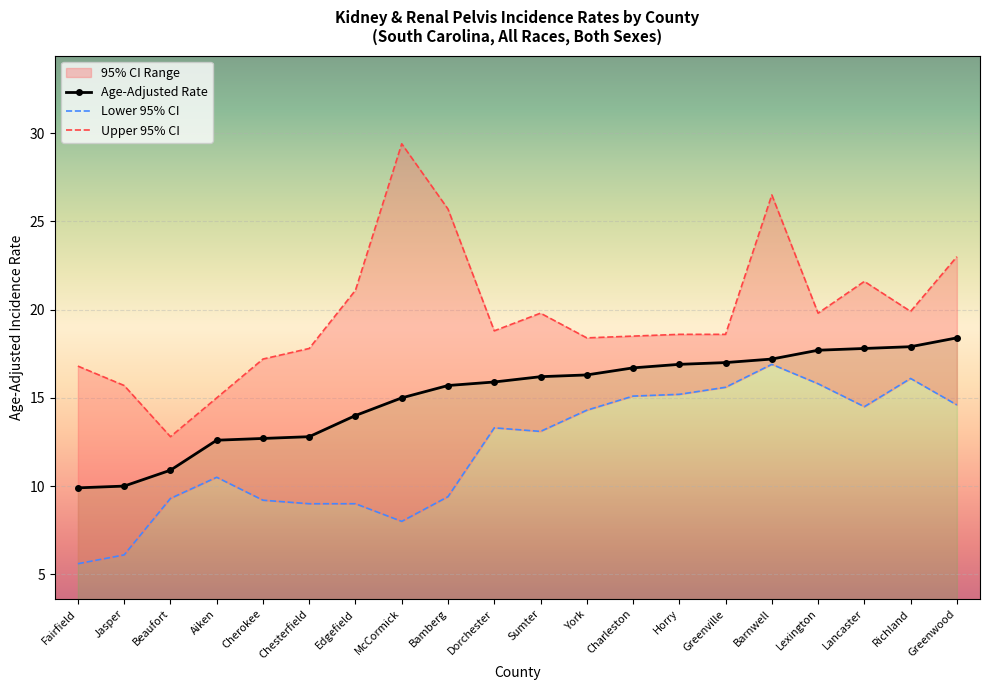

Which label corresponds to the largest value in the chart?

McCormick